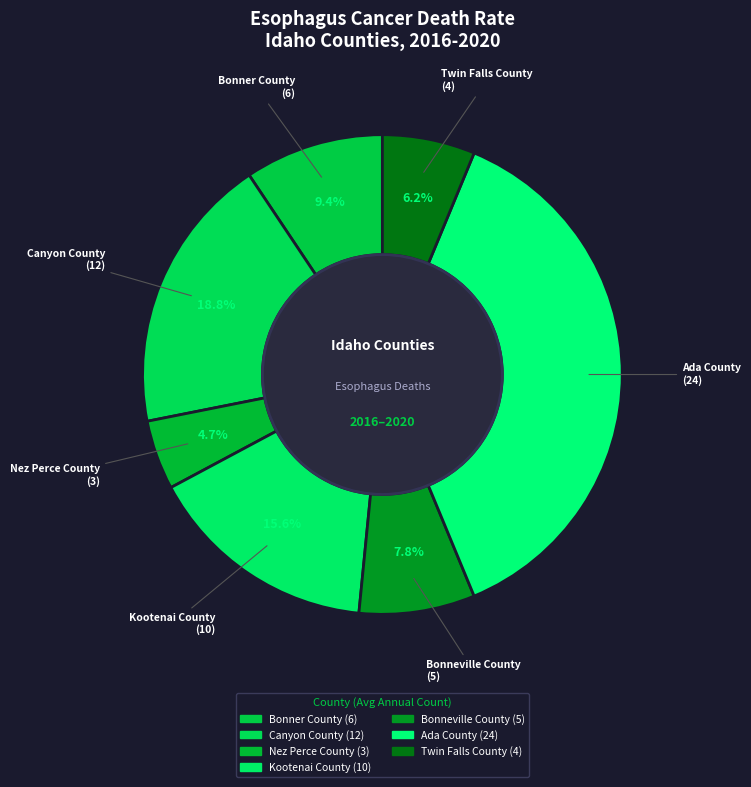

How many segments does this pie chart have?

7